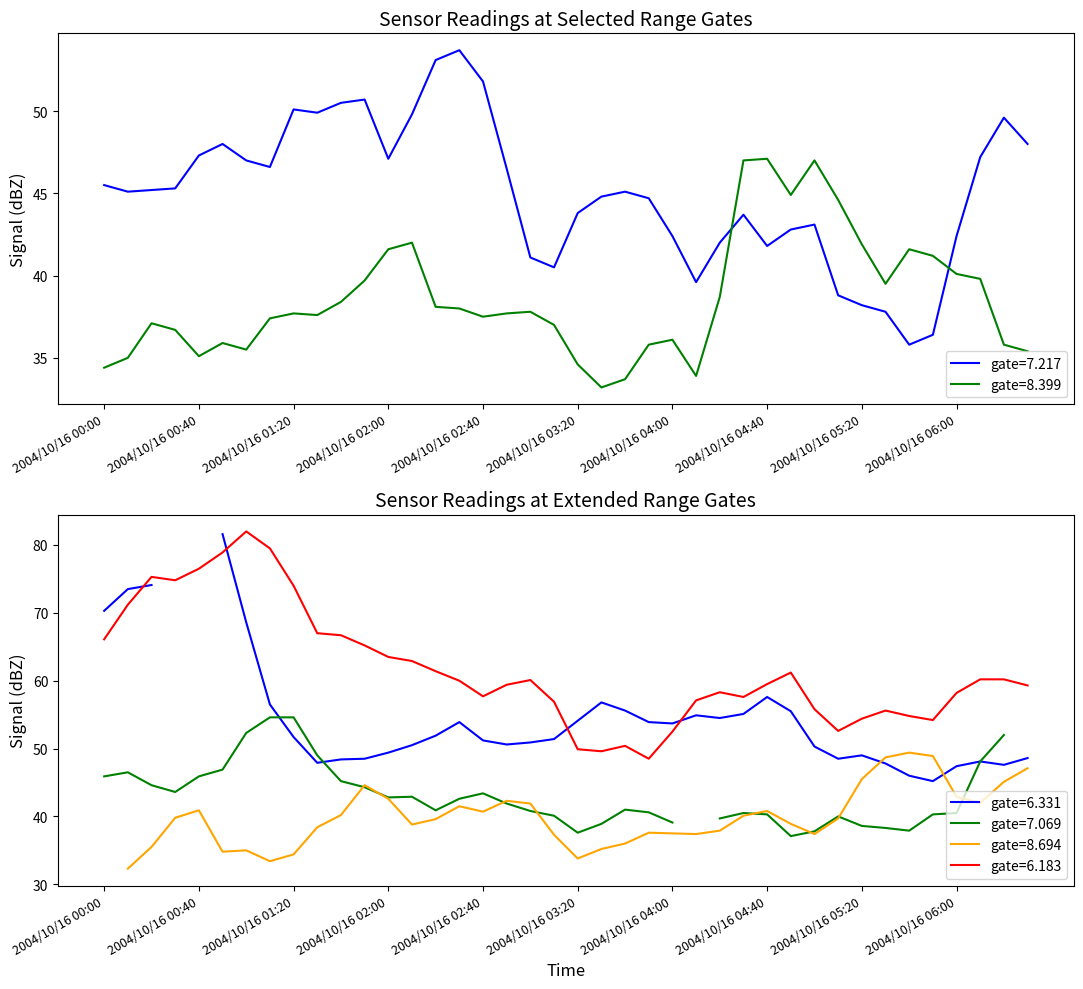

What is the difference between the 8.399 values at 2004/10/16 06:30 and 2004/10/16 00:20?

1.7